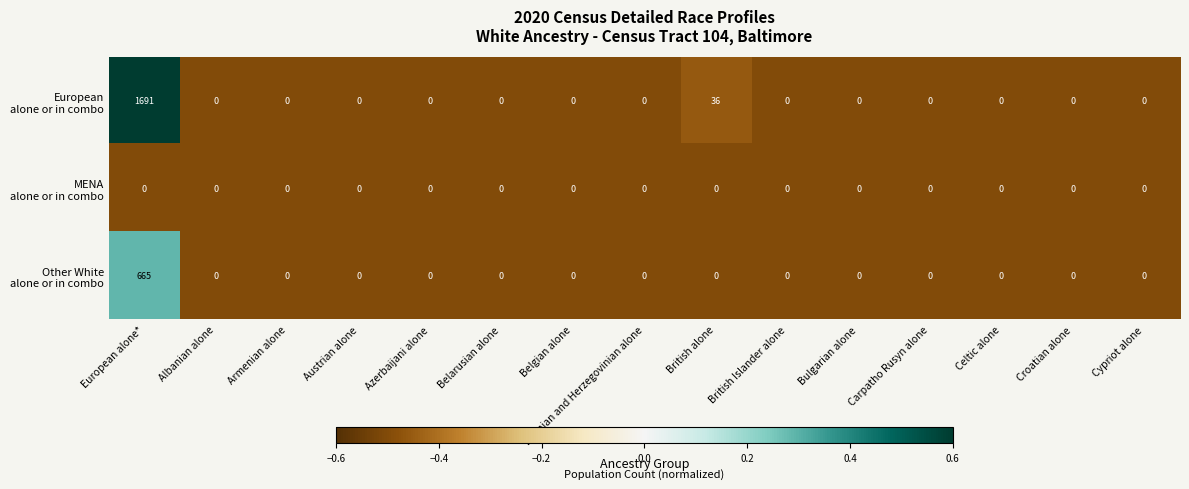

What is the greatest value displayed?

1691